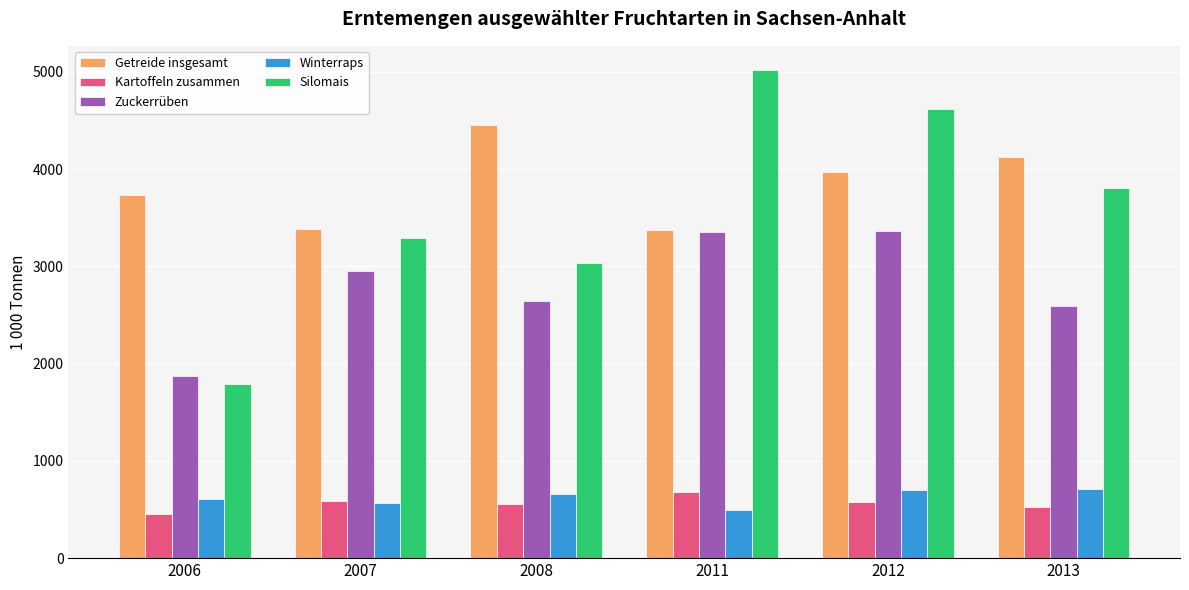

What is the total value across all series at 2011?

12923.8